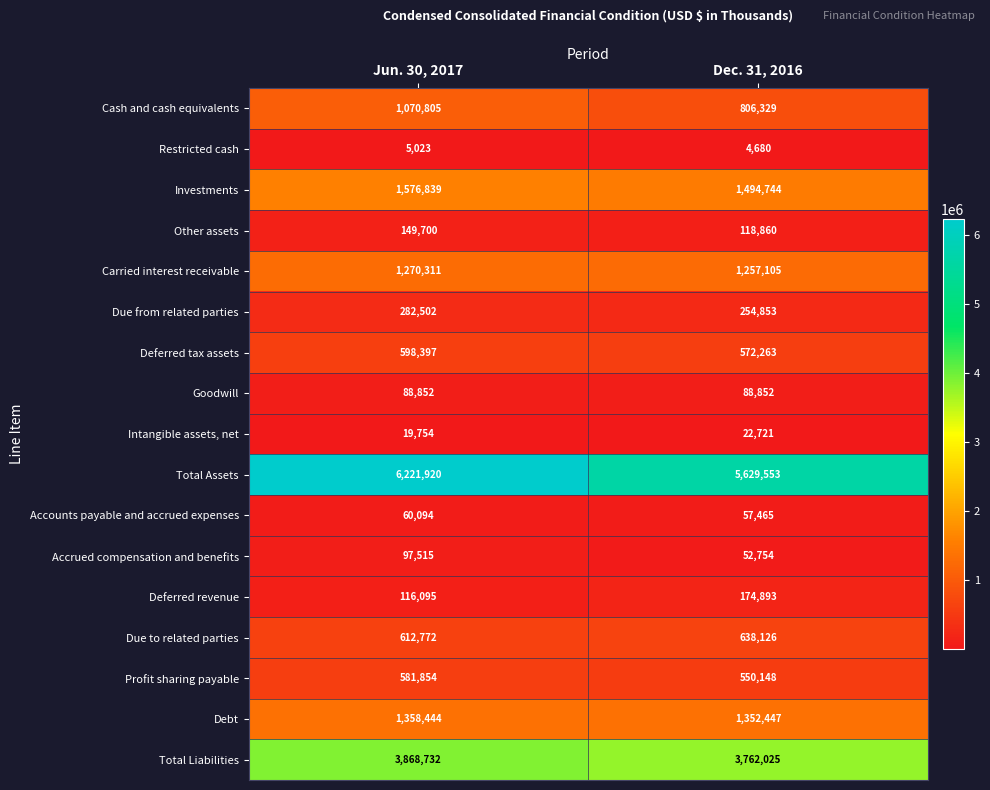

What is the total value across all series at Jun. 30, 2017?

17979609